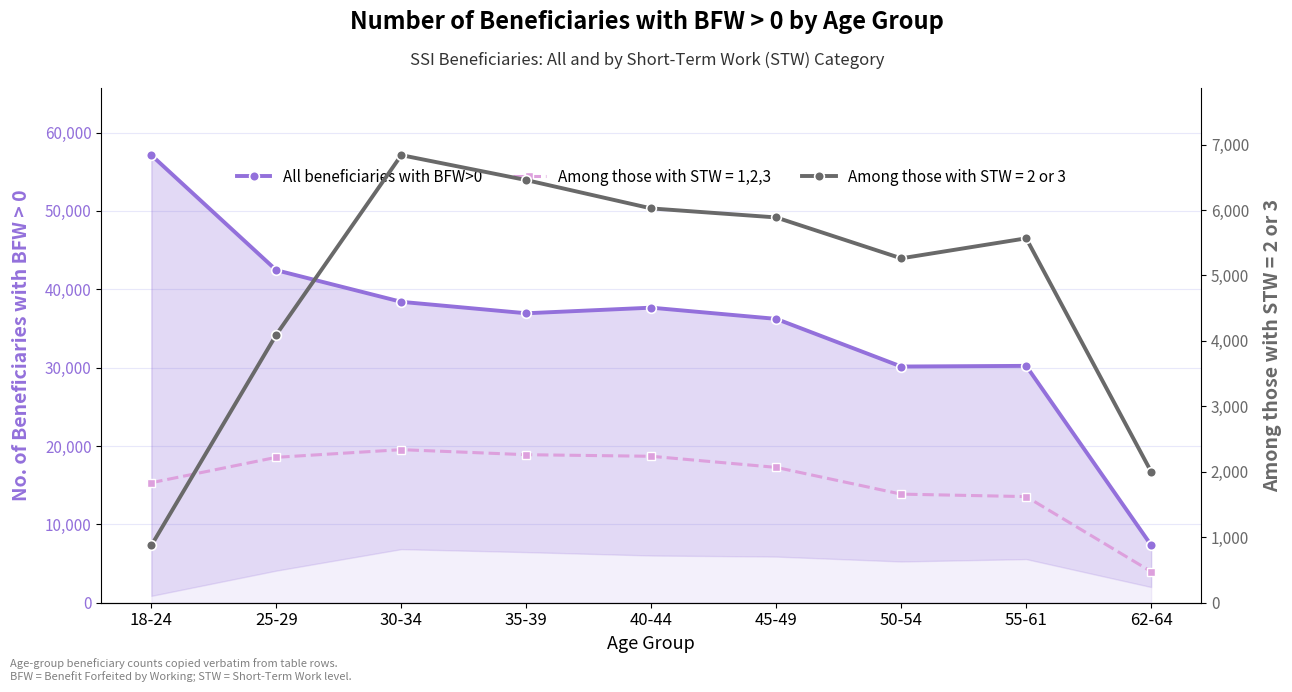

What is the sum of all values?

316484